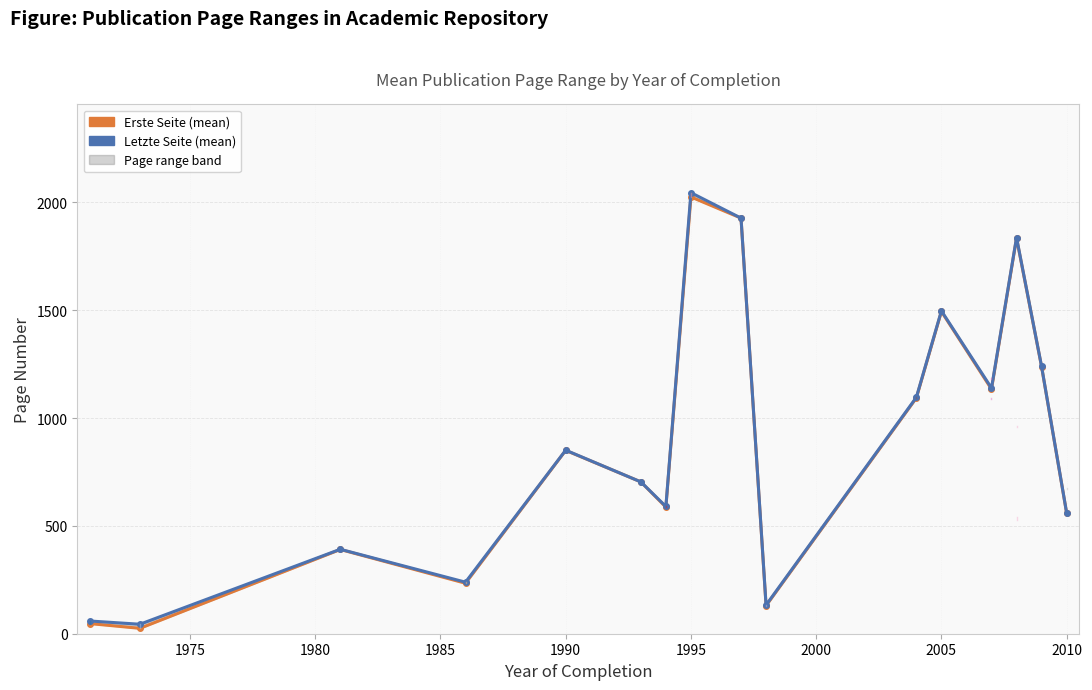

How many interior local valleys does the Letzte Seite (mean) series have?

5